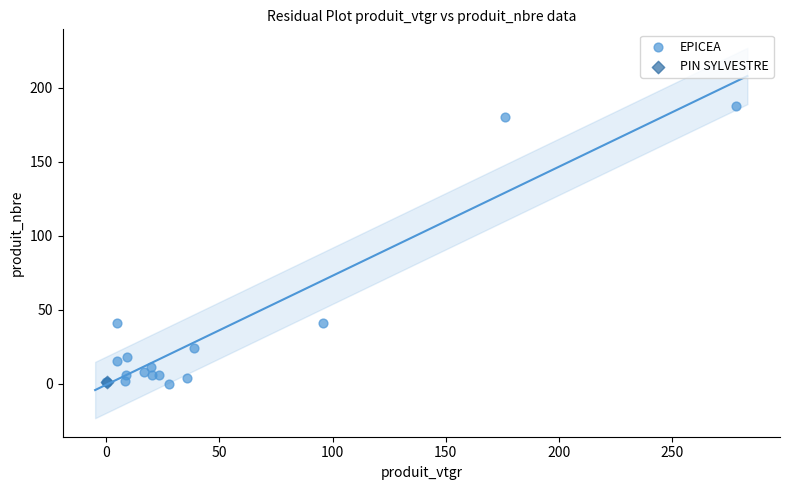

What are all the series names shown in the legend?

EPICEA, PIN SYLVESTRE